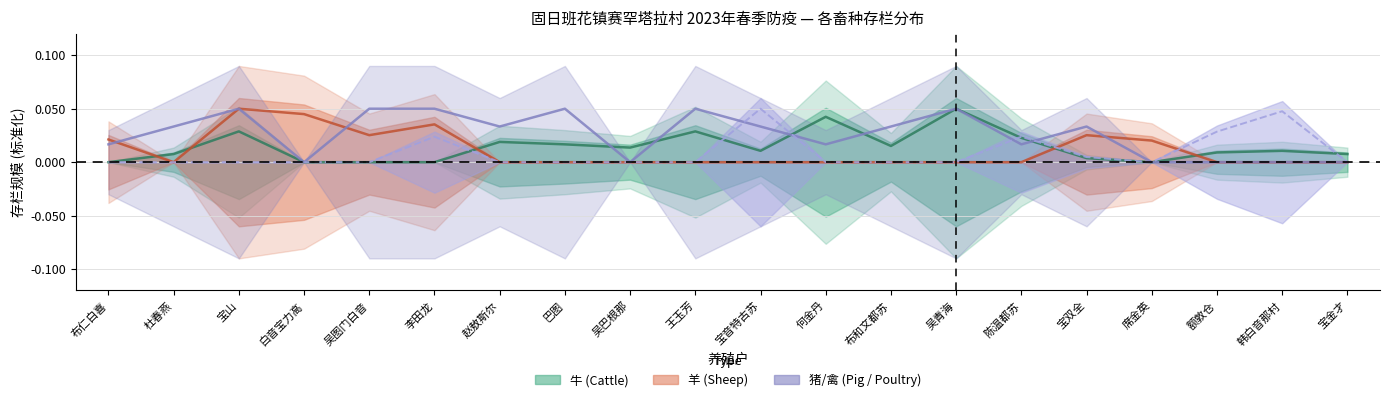

Does the chart have visible grid lines?

Yes